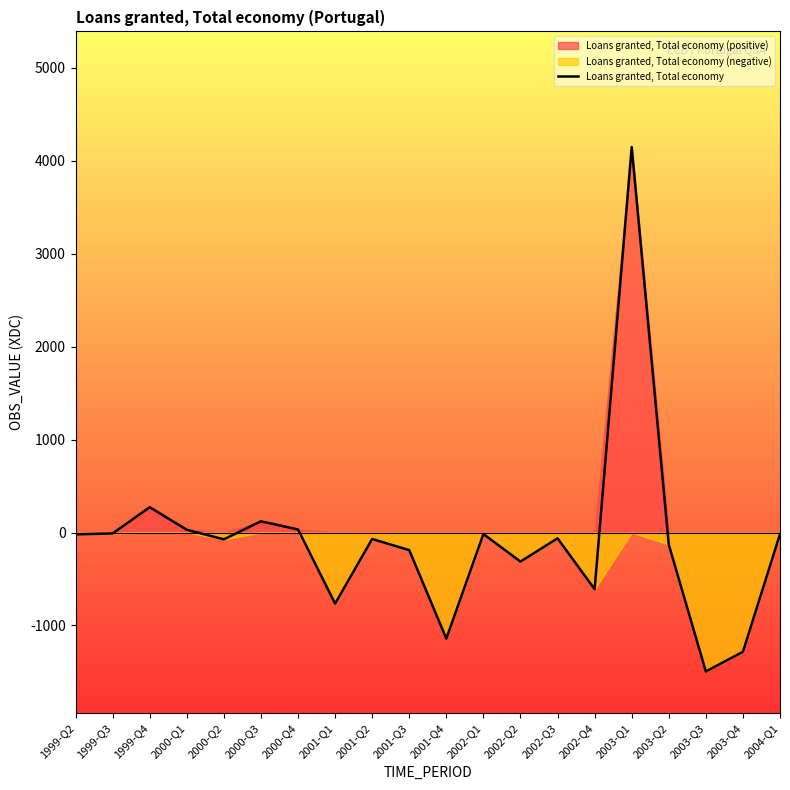

What is the sum of the values at 2001-Q2 and 1999-Q4?

202.8